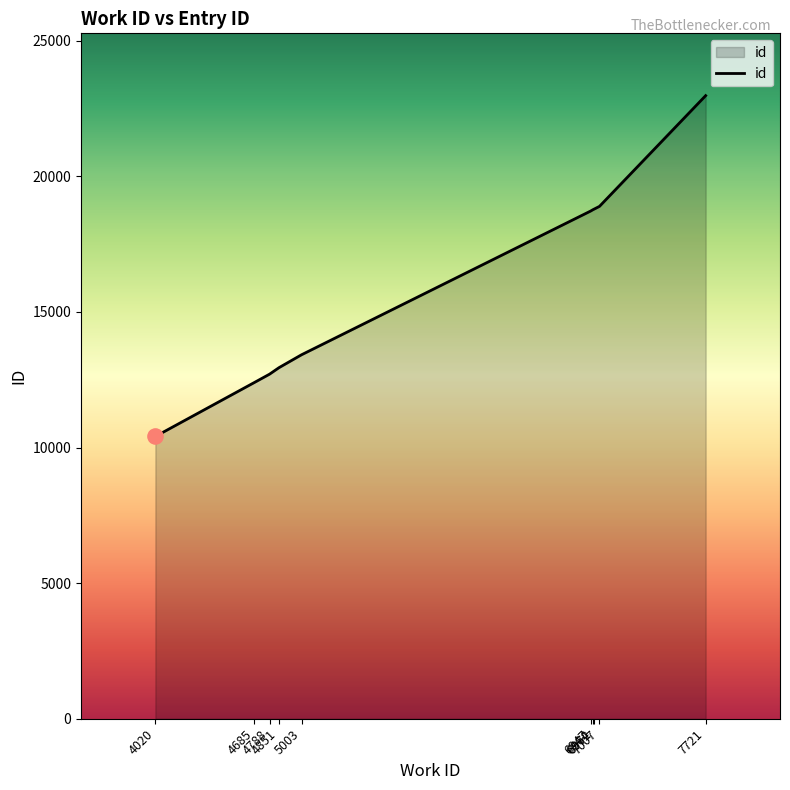

What is the change in value from 4851 to 5003?

+477